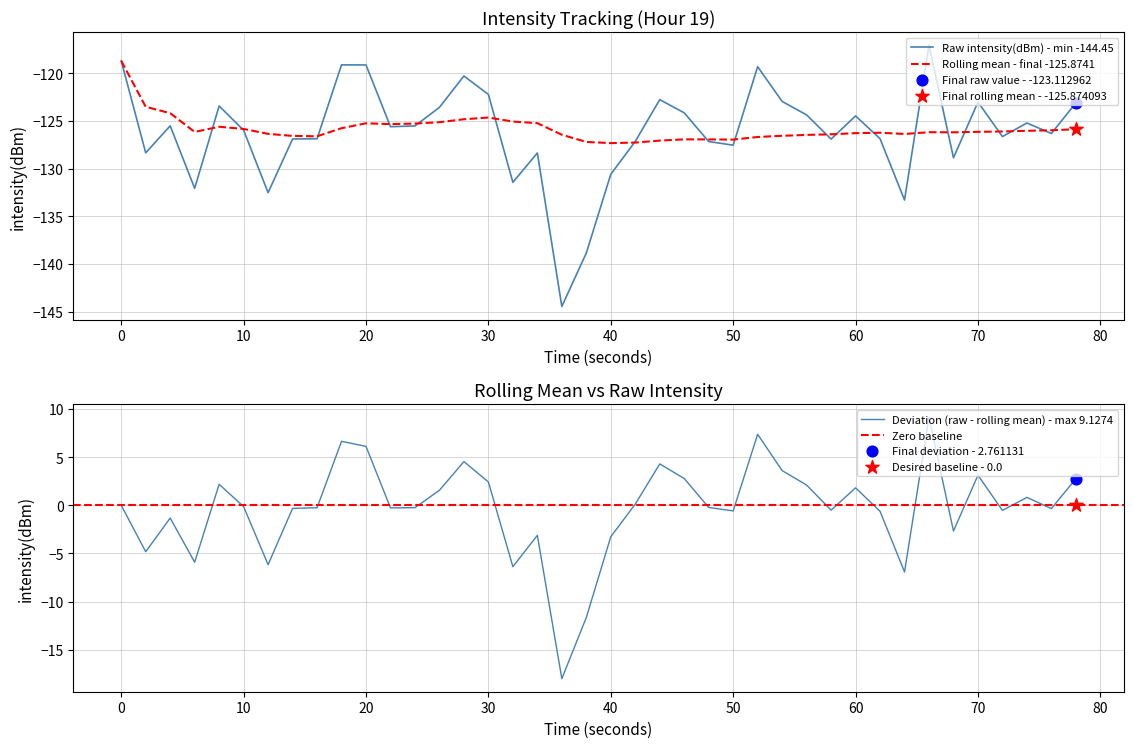

The Raw intensity(dBm) - min -144.45 series shows -124.5 at 60. True or false?

True